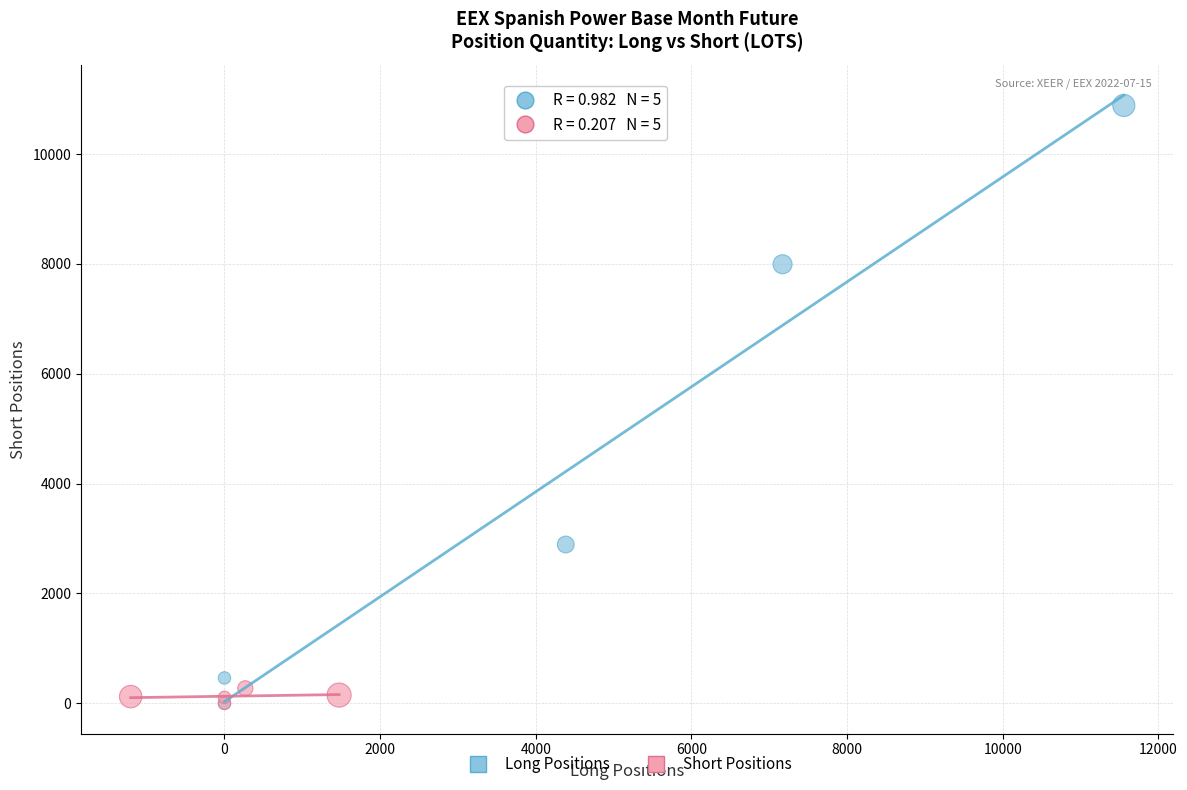

Which series reaches the maximum Y coordinate?

Long Positions